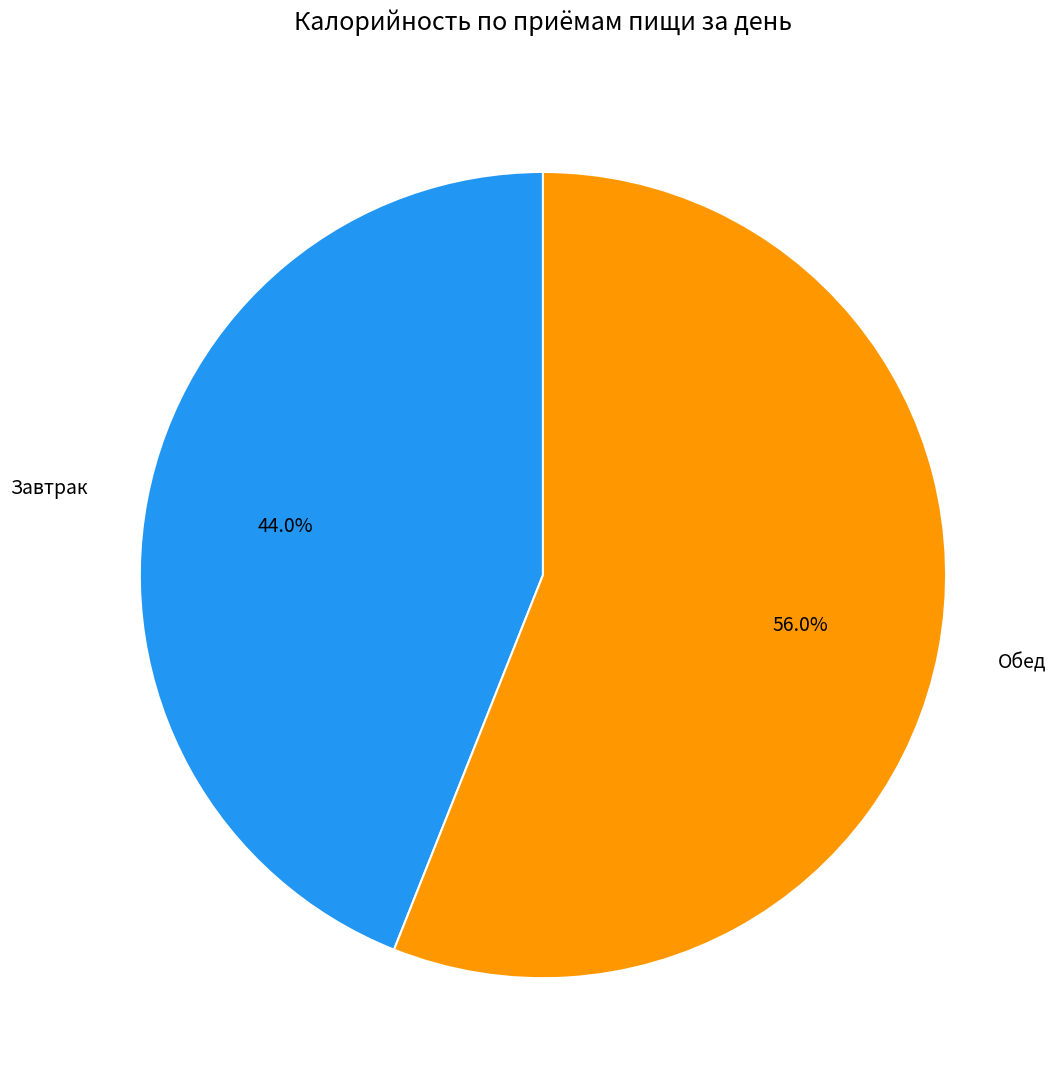

Approximately how many times larger is the value at Завтрак compared to Обед?

0.8